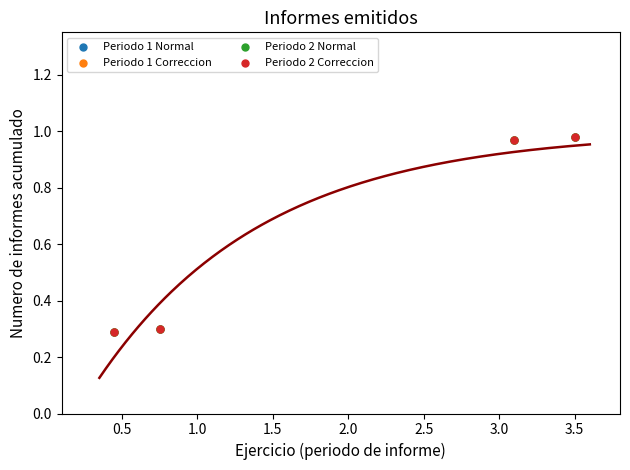

Which series contains the highest Y value?

Periodo 1 Normal